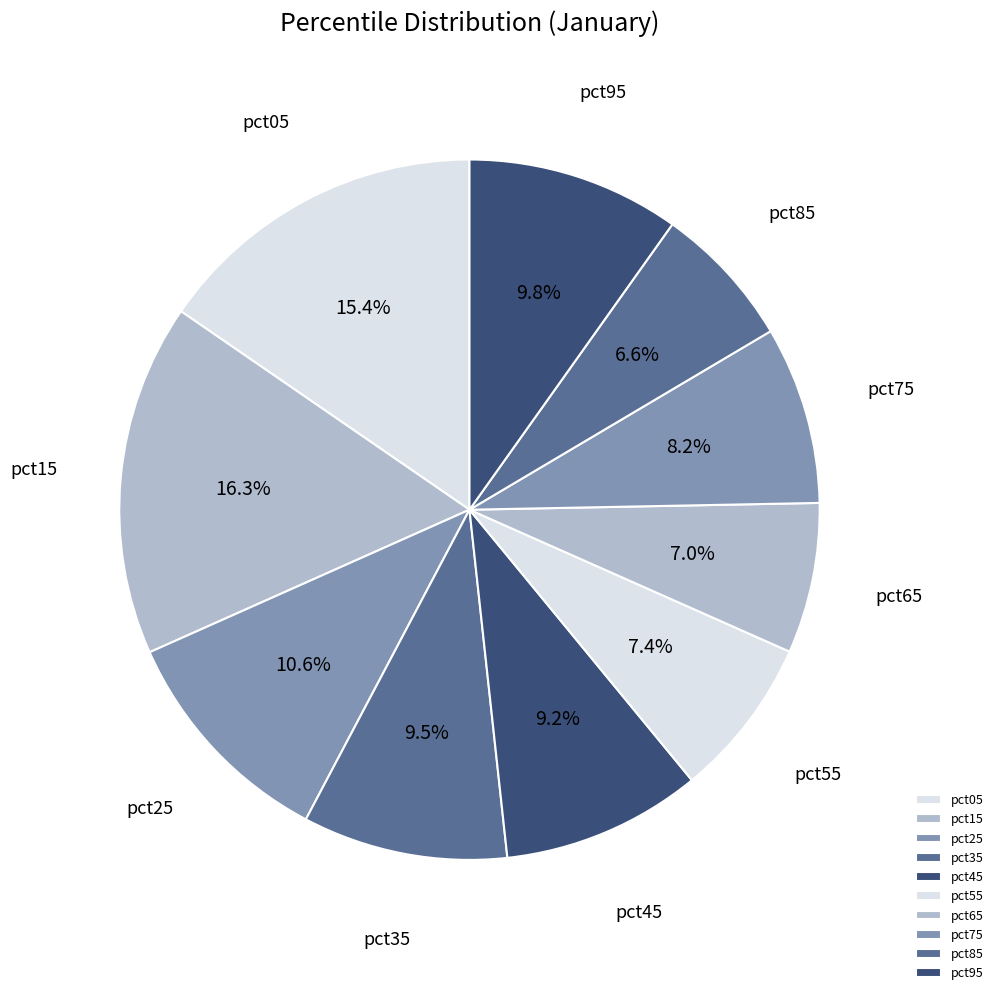

How many slices are in this pie chart?

10